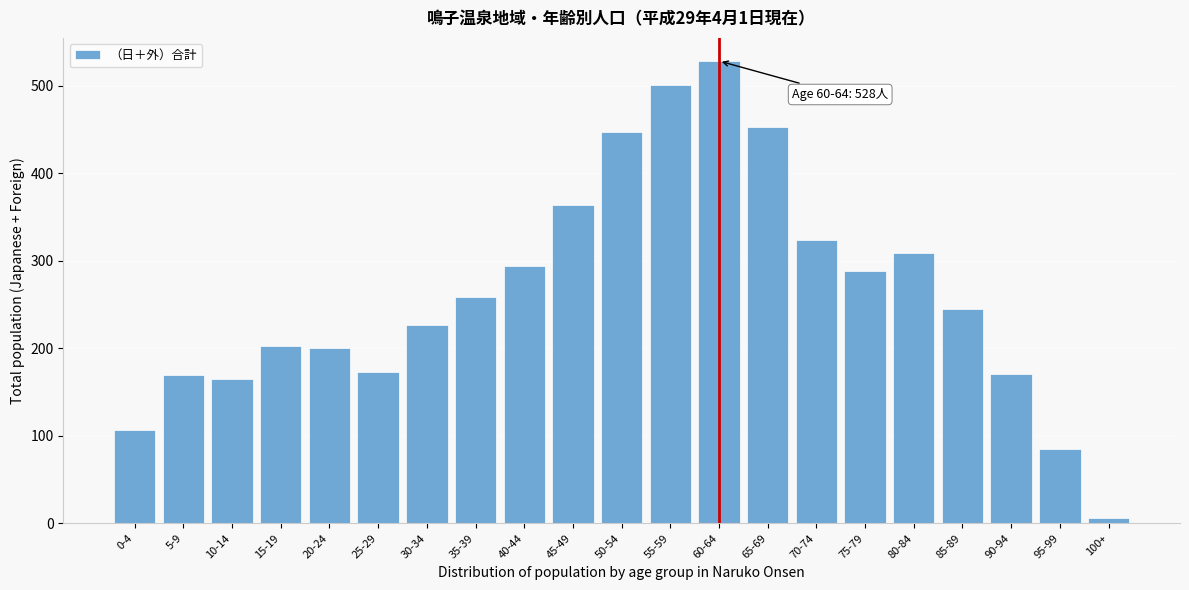

What is the difference between the values at 50-54 and 35-39?

189